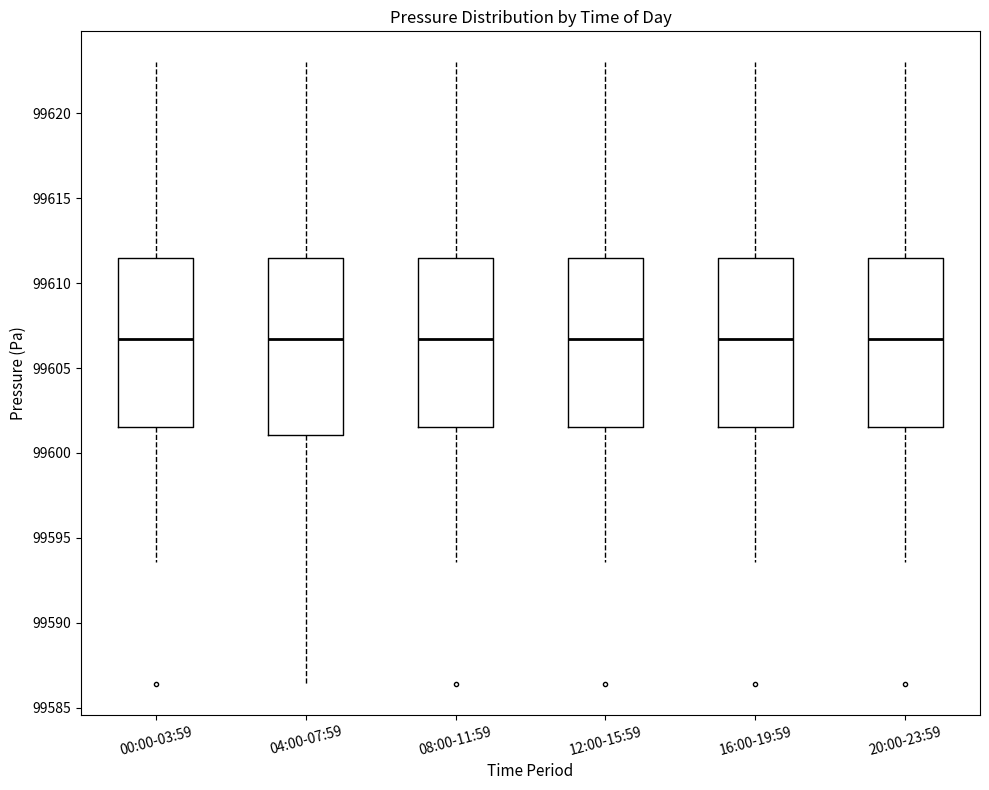

Where does the median line of the box for 20:00-23:59 sit on the y-axis? The values are not printed on the chart, so give them approximately, as read against the axis.

99606.5